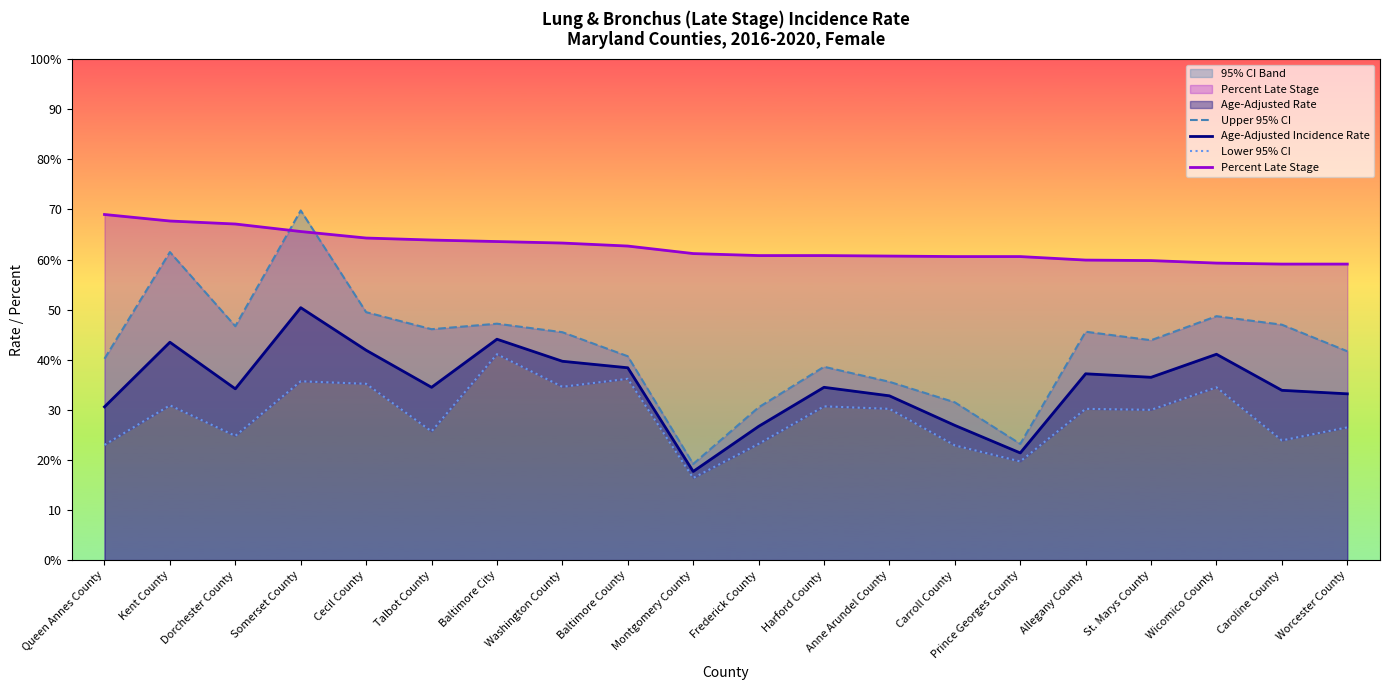

How many interior local peaks does the Age-Adjusted Incidence Rate series have?

6